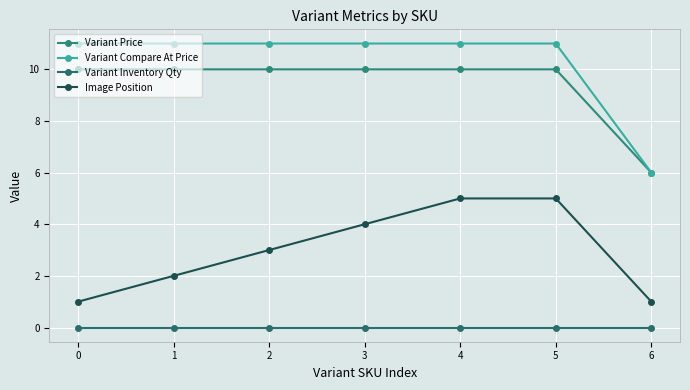

What is the sum of the Image Position values at 5 and 6?

6